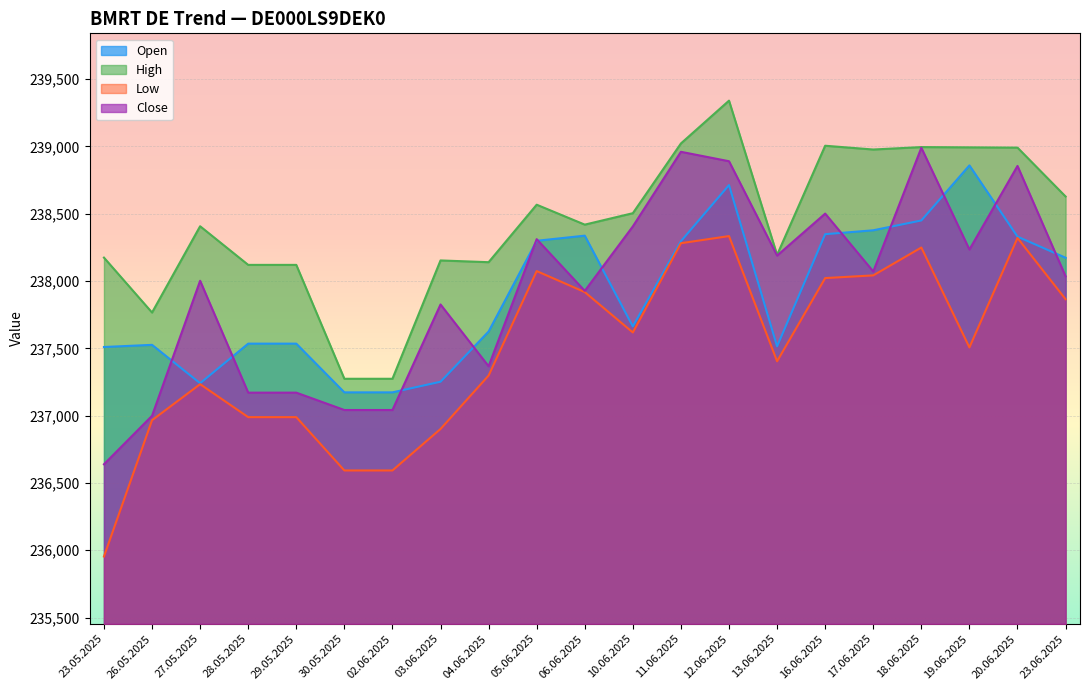

At which category is the sum across all series the highest?

12.06.2025